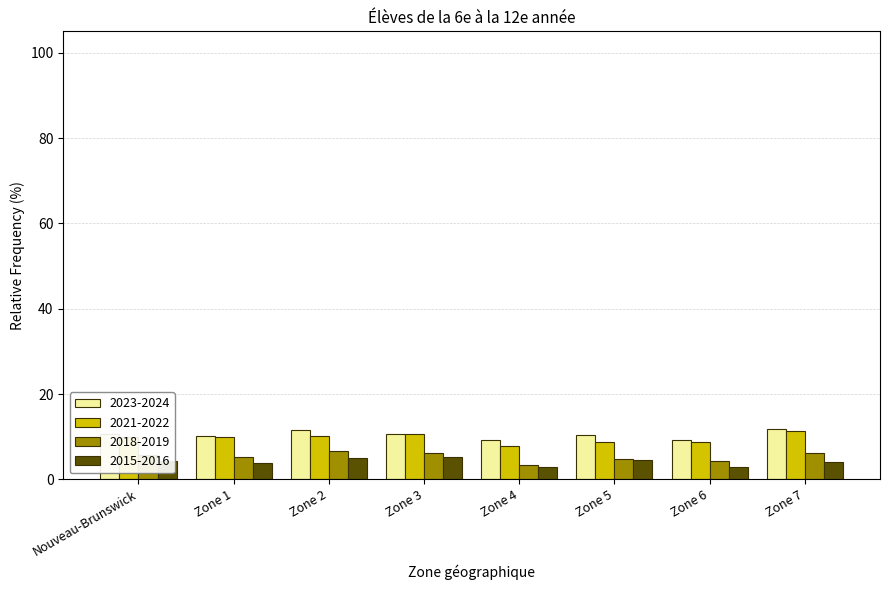

What is the highest value of the 2023-2024 series?

11.9